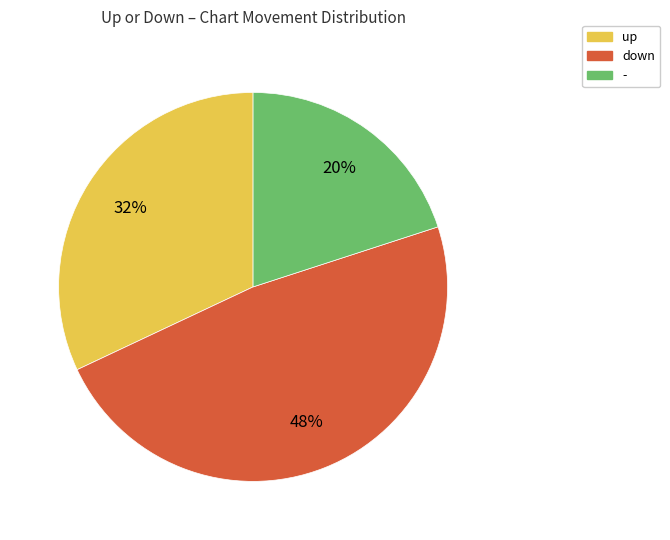

Is there a majority slice in this chart?

No